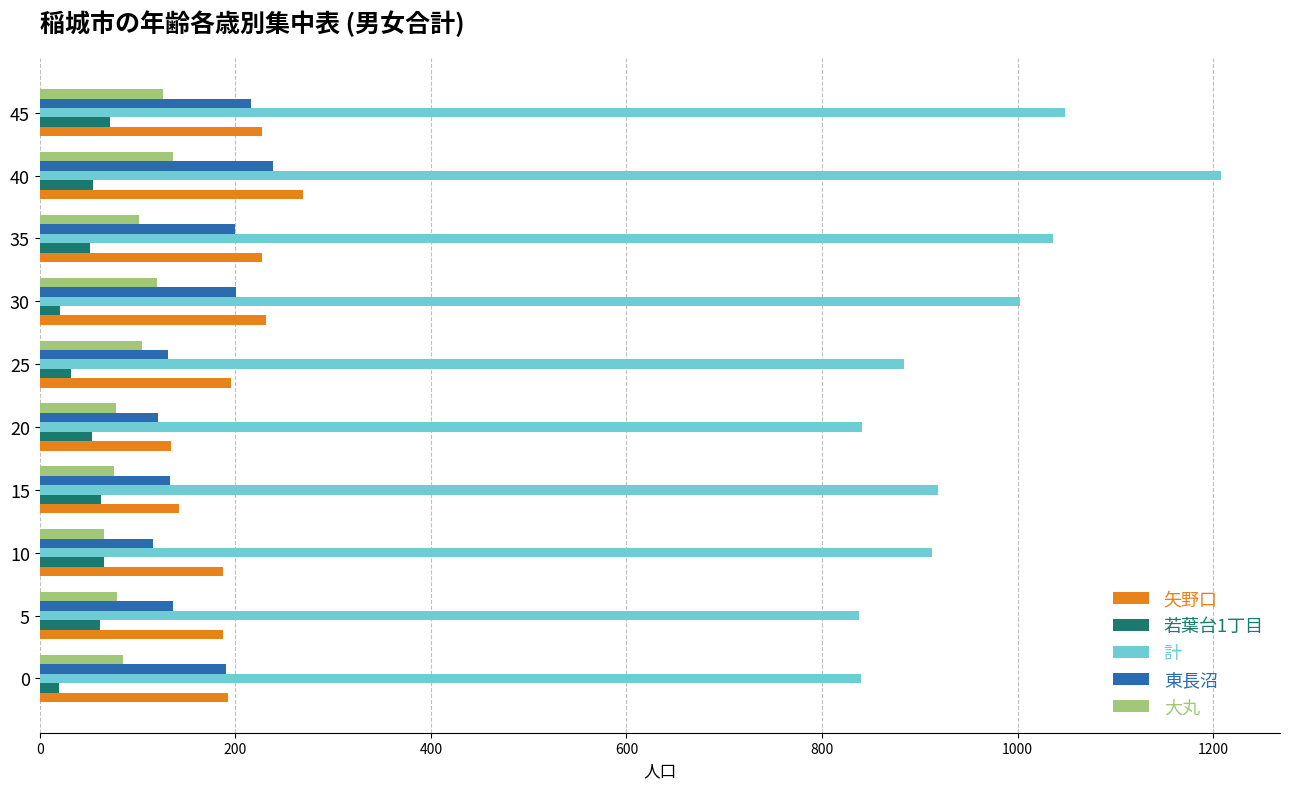

Which series has the widest spread of values?

計